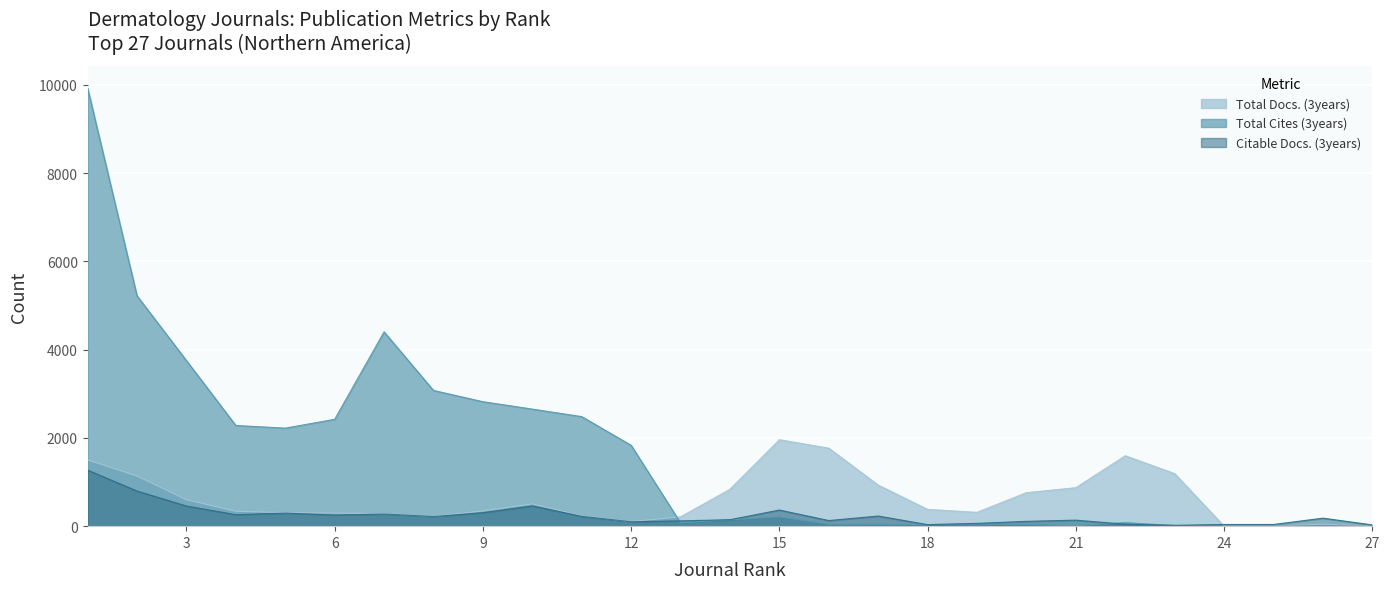

Reading left to right, transcribe all the data shown in this chart.

Total Docs. (3years): 1=1502	2=1138	3=600	4=338	5=306	6=297	7=283	8=221	9=345	10=505	11=233	12=104	13=211	14=836	15=1959	16=1767	17=930	18=380	19=314	20=759	21=872	22=1595	23=1191	24=0	25=0	26=43	27=0
Total Cites (3years): 1=9927	2=5219	3=3752	4=2281	5=2221	6=2421	7=4402	8=3075	9=2820	10=2652	11=2482	12=1832	13=75	14=144	15=211	16=41	17=45	18=35	19=47	20=39	21=11	22=80	23=14	24=0	25=1	26=4	27=0
Citable Docs. (3years): 1=1269	2=796	3=456	4=260	5=296	6=252	7=275	8=218	9=305	10=458	11=223	12=100	13=120	14=146	15=365	16=127	17=229	18=35	19=63	20=109	21=136	22=44	23=19	24=38	25=38	26=181	27=29